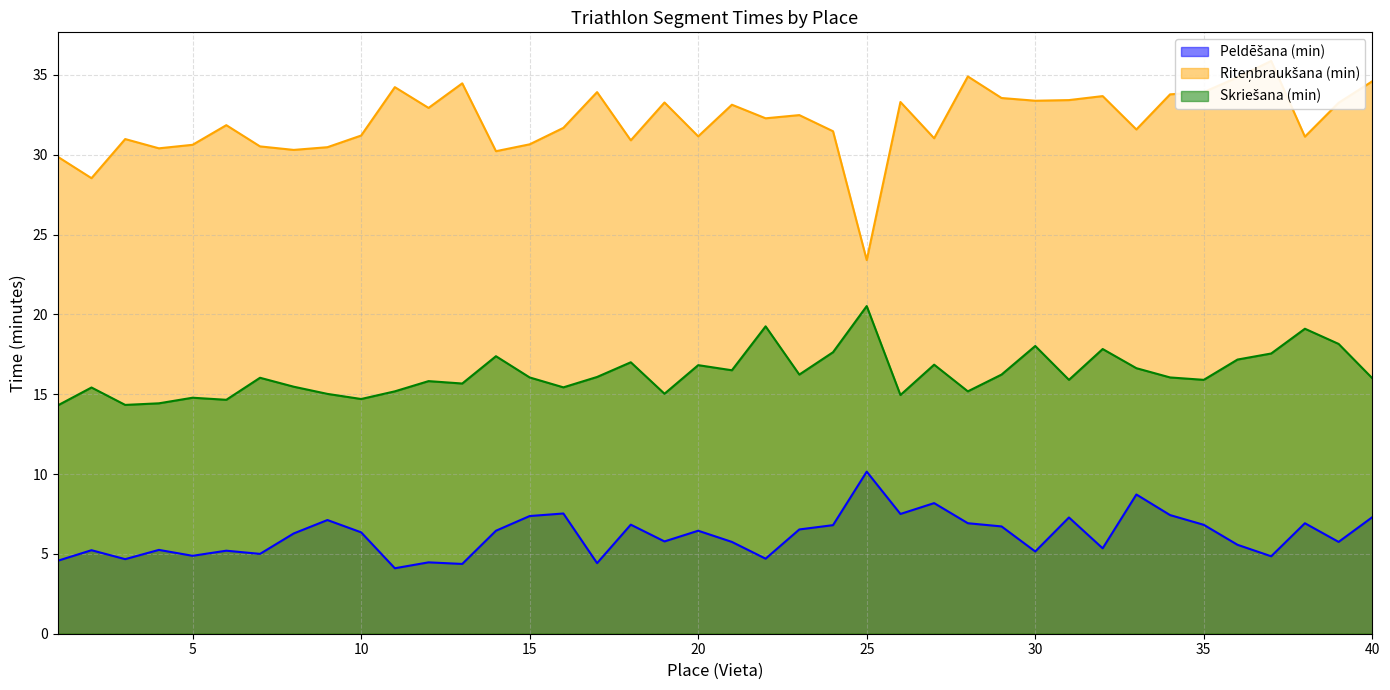

List the labels in order of Peldēšana (min) value, largest first.

25, 33, 27, 16, 26, 34, 15, 40, 31, 9, 28, 38, 18, 35, 24, 29, 23, 14, 20, 10, 8, 19, 21, 39, 36, 32, 4, 2, 6, 30, 7, 5, 37, 22, 3, 1, 12, 17, 13, 11